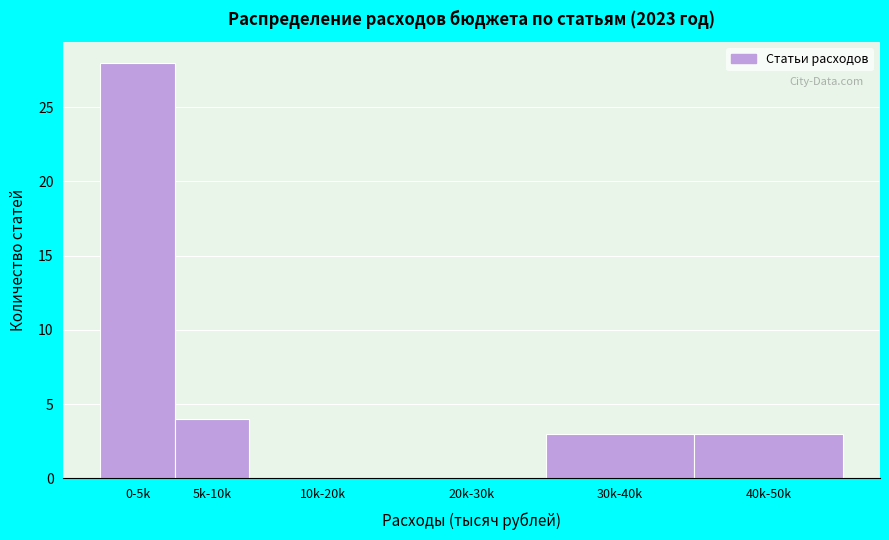

Reading left to right, transcribe all the data shown in this chart.

0-5k=28	5k-10k=4	10k-20k=0	20k-30k=0	30k-40k=3	40k-50k=3